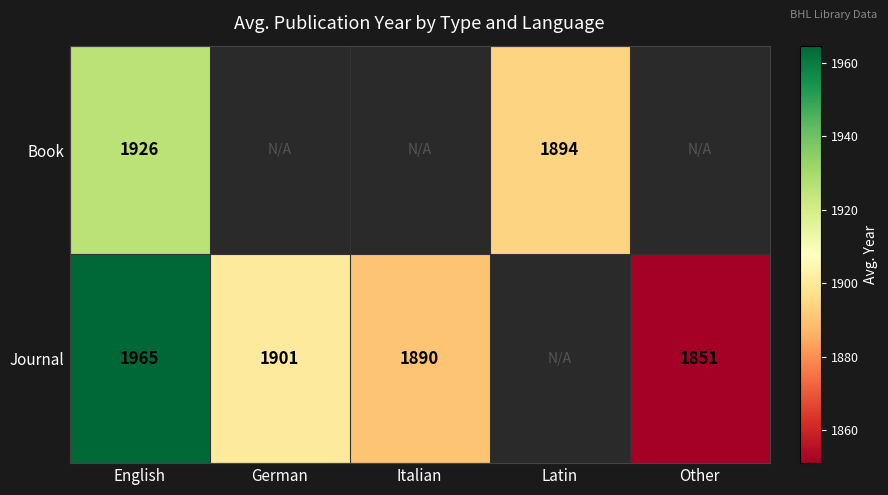

Between Latin and English, which is larger?

English